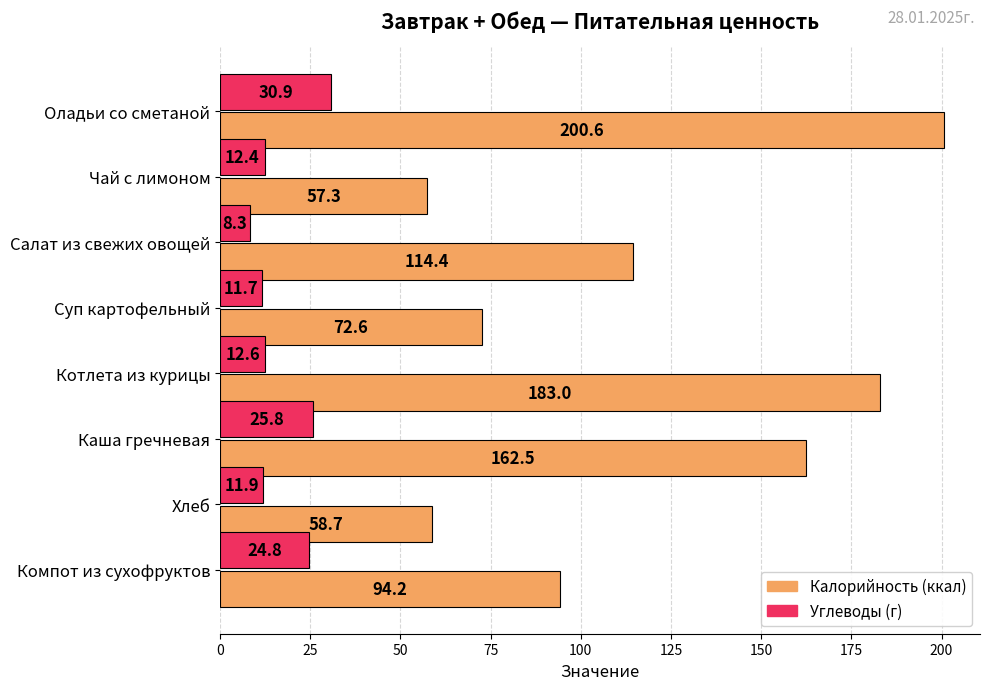

What is the minimum value shown in the chart?

8.3